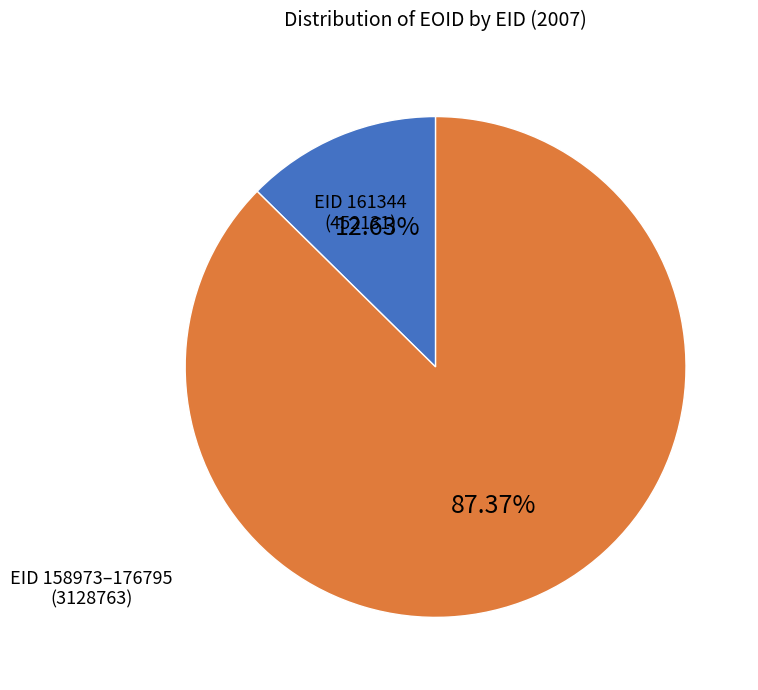

Is there any slice that represents more than half of the pie?

Yes